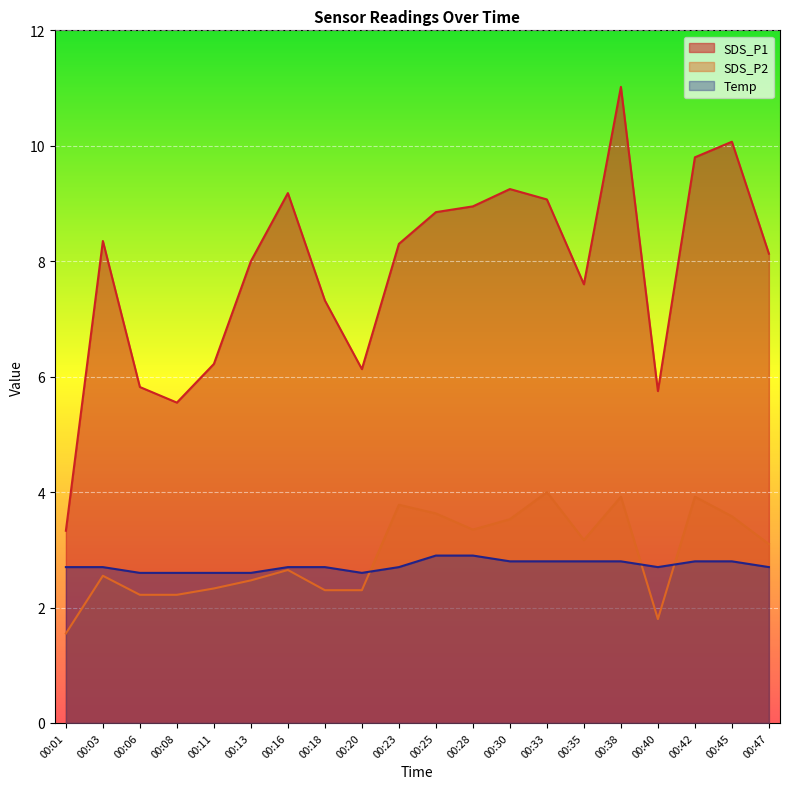

What value does the SDS_P2 series have at 00:13?

2.5